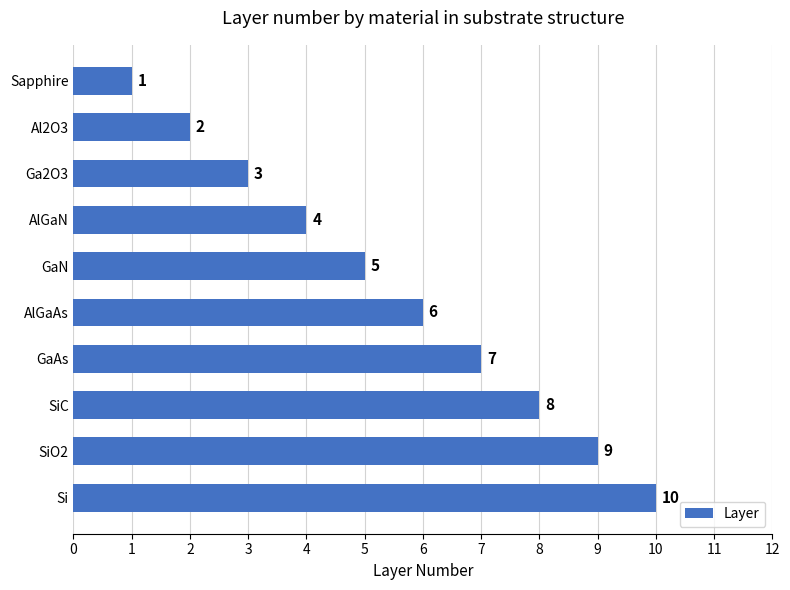

At which label is the value closest to 5?

GaN